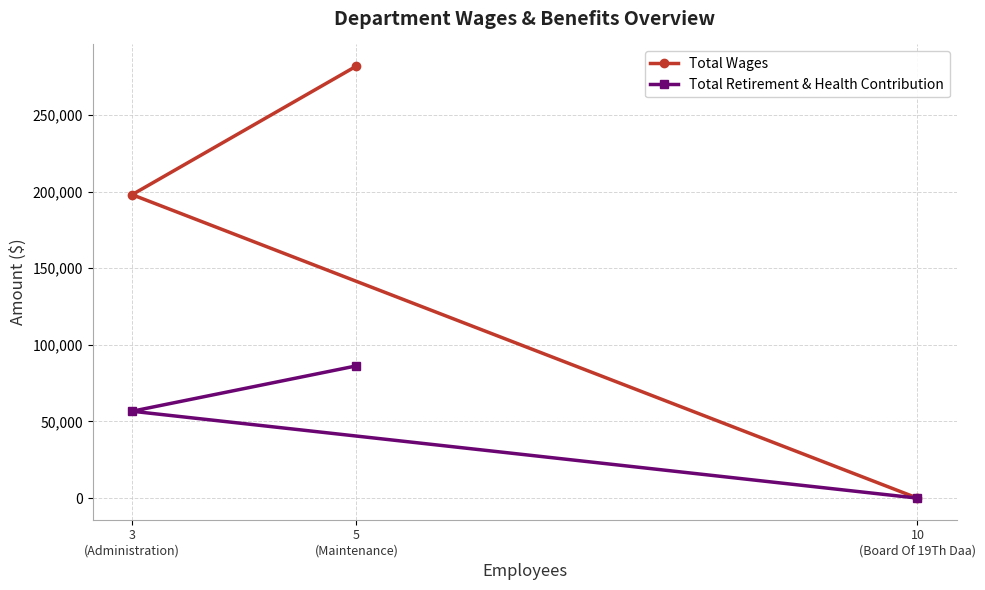

What are all the series names shown in the legend?

Total Wages, Total Retirement & Health Contribution